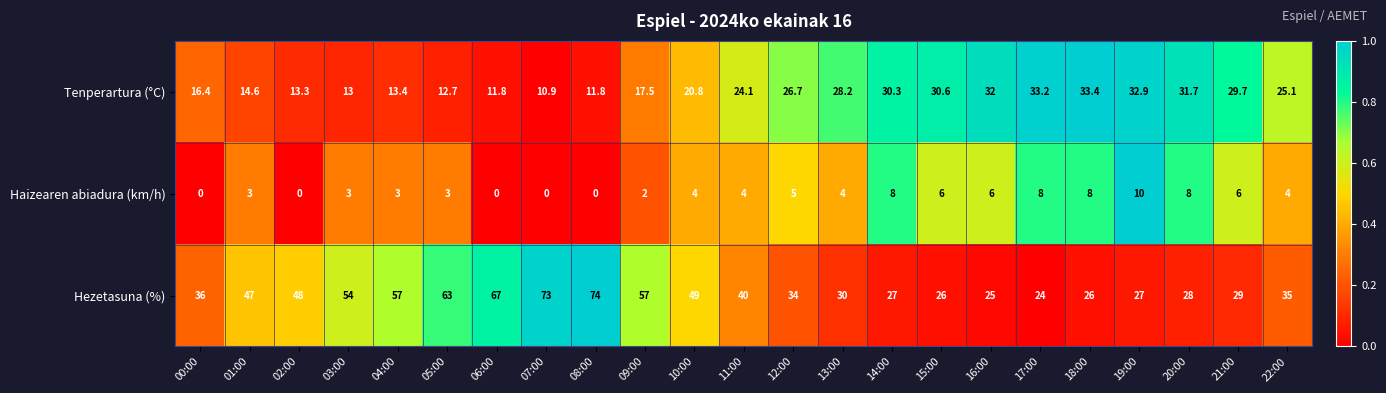

Which category has the highest value in the Tenperartura (°C) series?

18:00